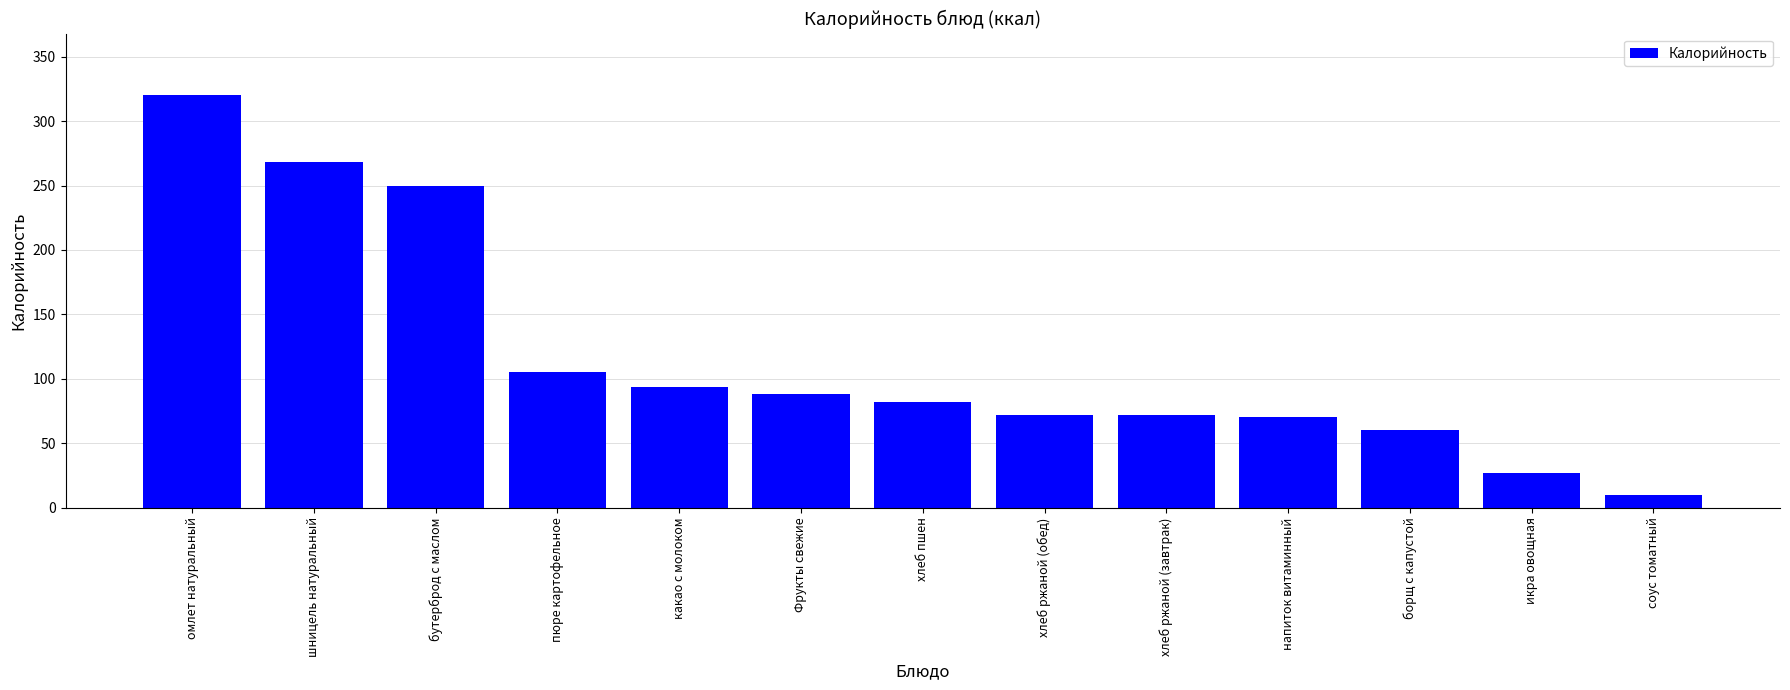

Is it true that the value at Фрукты свежие is 88?

True